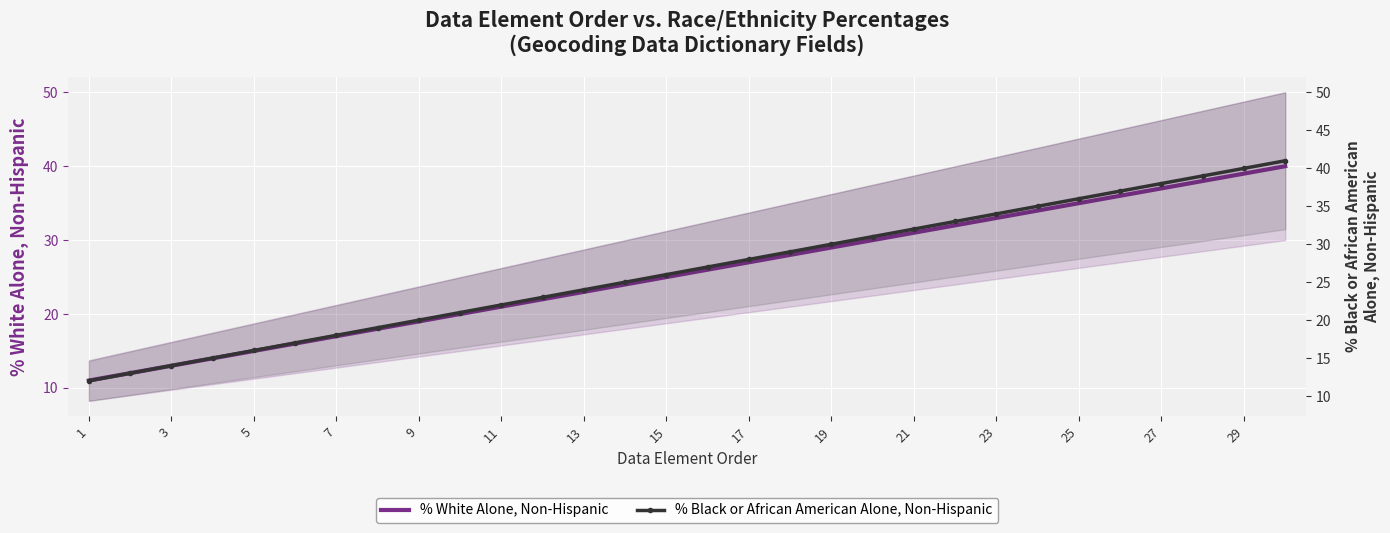

True or false: % White Alone, Non-Hispanic and % Black or African American Alone, Non-Hispanic intersect in this chart.

False